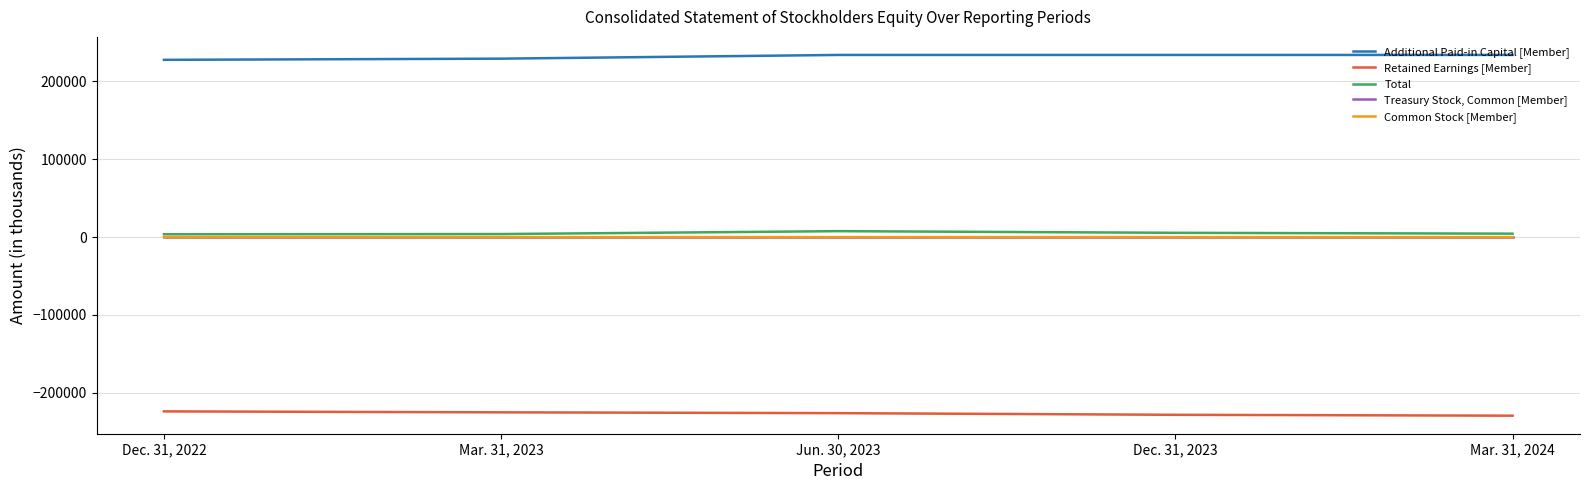

Count the Common Stock [Member] values in the range 0 to 2.

5